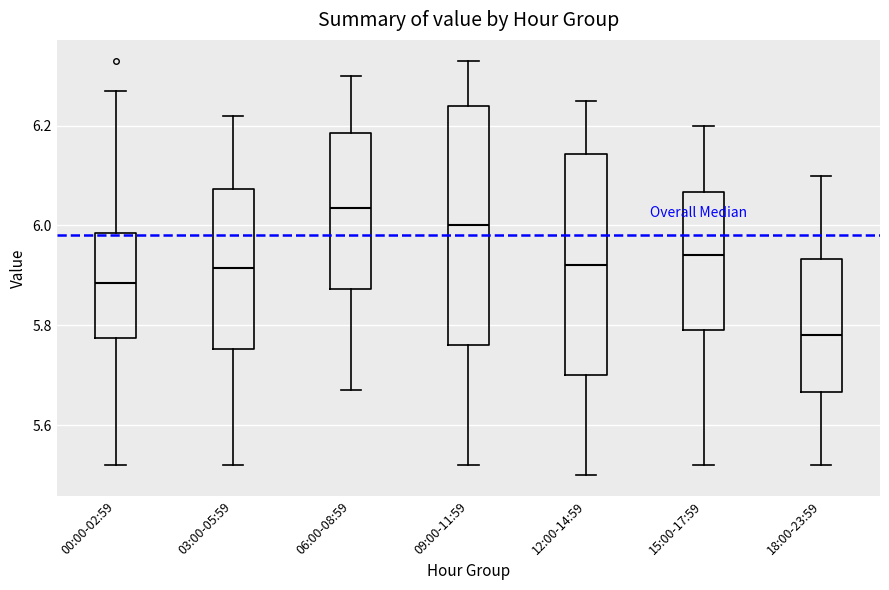

Which box's median line is the lowest?

18:00-23:59